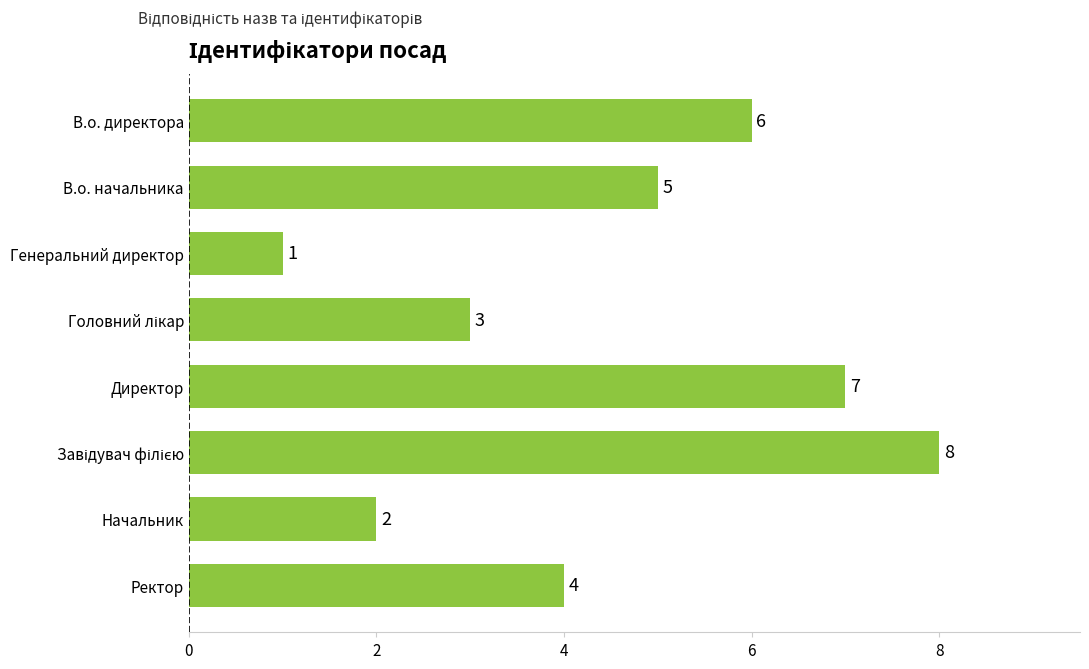

The value at Директор is 10. True or false?

False